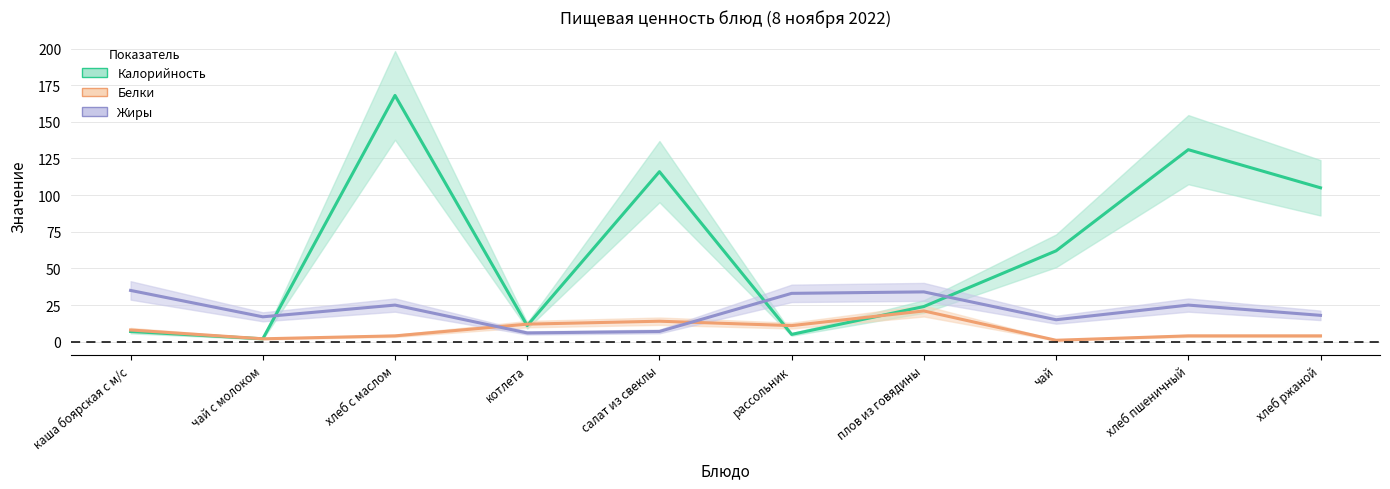

At which category does the chart reach its peak across all series?

хлеб с маслом